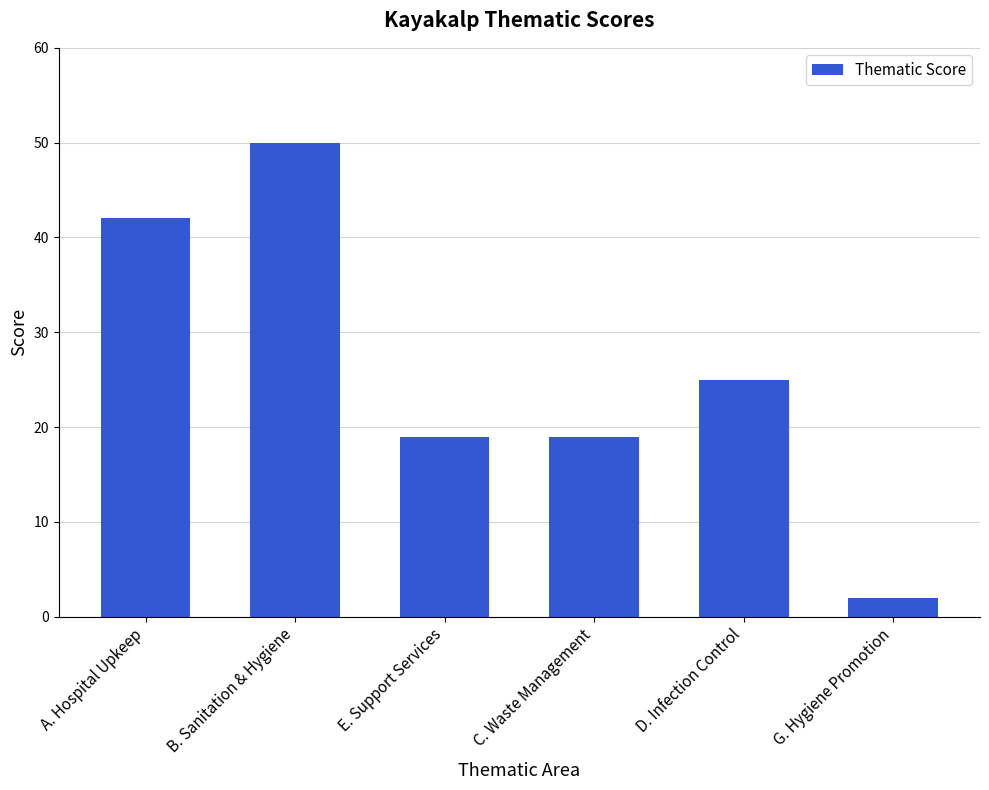

Reading right to left, extract all data points from this chart.

G. Hygiene Promotion=2	D. Infection Control=25	C. Waste Management=19	E. Support Services=19	B. Sanitation & Hygiene=50	A. Hospital Upkeep=42